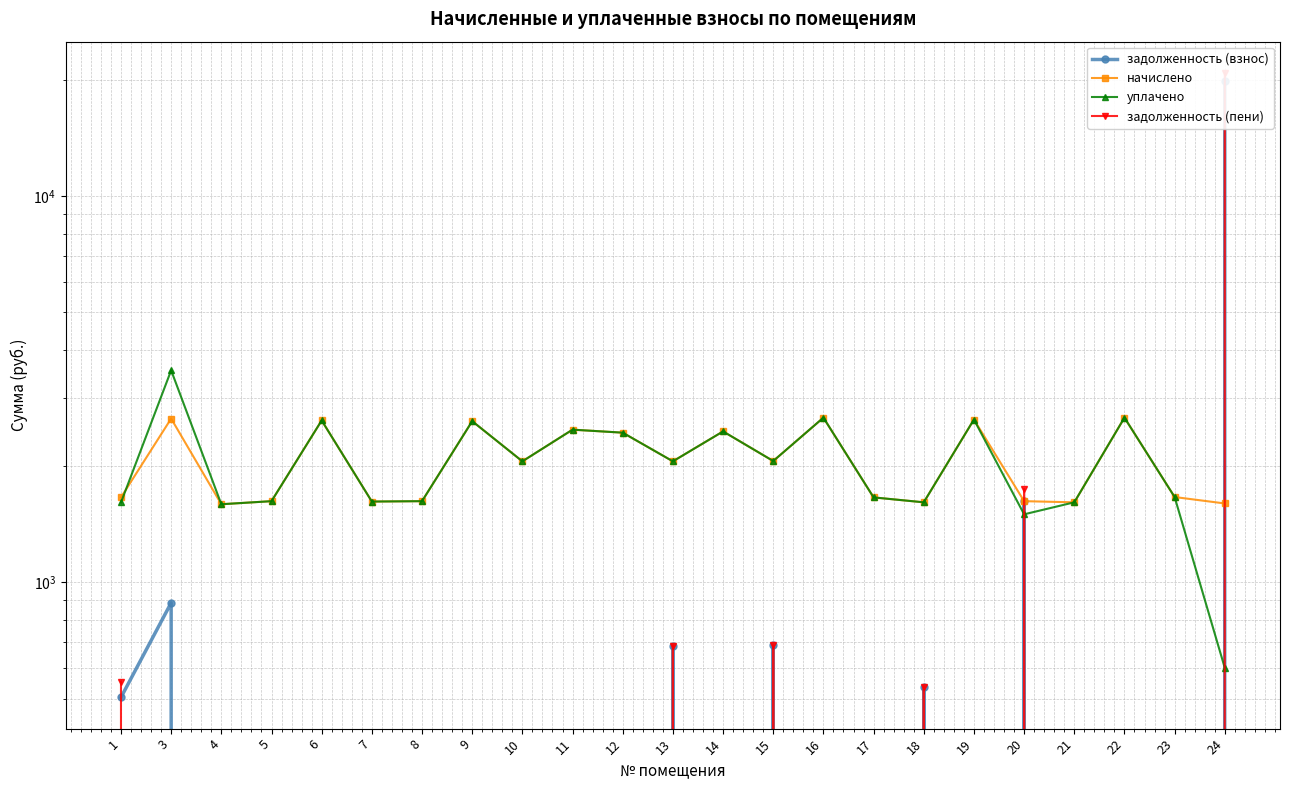

Reading right to left, transcribe all the data shown in this chart.

задолженность (взнос): 19860.8	0.0	0.0	0.0	1622.3	0.0	537.1	0.0	0.0	687.0	0.0	685.8	0.0	0.0	0.0	0.0	0.0	0.0	0.0	0.0	0.0	884.9	503.4
начислено: 1600.2	1662.8	2669.4	1611.2	1622.3	2639.9	1611.2	1659.2	2669.4	2061.0	2459.2	2057.3	2440.8	2485.1	2057.3	2614.1	1622.3	1618.6	2625.2	1622.3	1592.8	2654.6	1659.2
уплачено: 600.0	1662.8	2669.4	1611.2	1500.0	2639.9	1611.2	1659.2	2669.4	2061.0	2459.2	2057.3	2440.8	2485.1	2057.3	2614.1	1622.3	1618.6	2625.2	1622.3	1592.8	3539.5	1609.5
задолженность (пени): 20861.0	0.0	0.0	0.0	1744.6	0.0	537.1	0.0	0.0	687.0	0.0	685.8	0.0	0.0	0.0	0.0	0.0	0.0	0.0	0.0	0.0	0.0	553.0